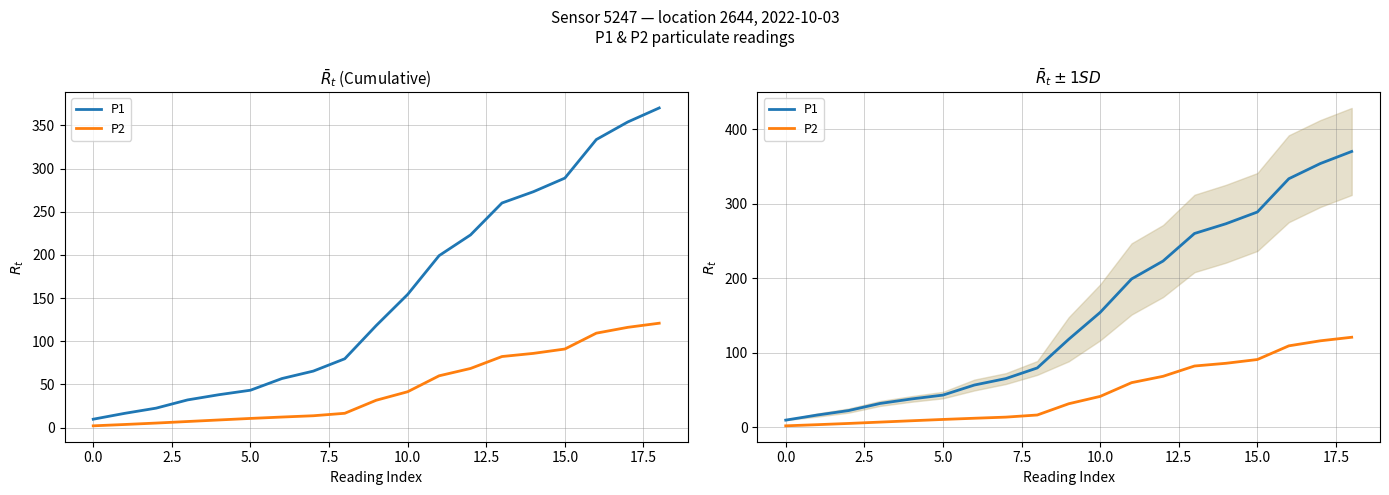

Between 15.0 and 17.5, which is larger?

17.5